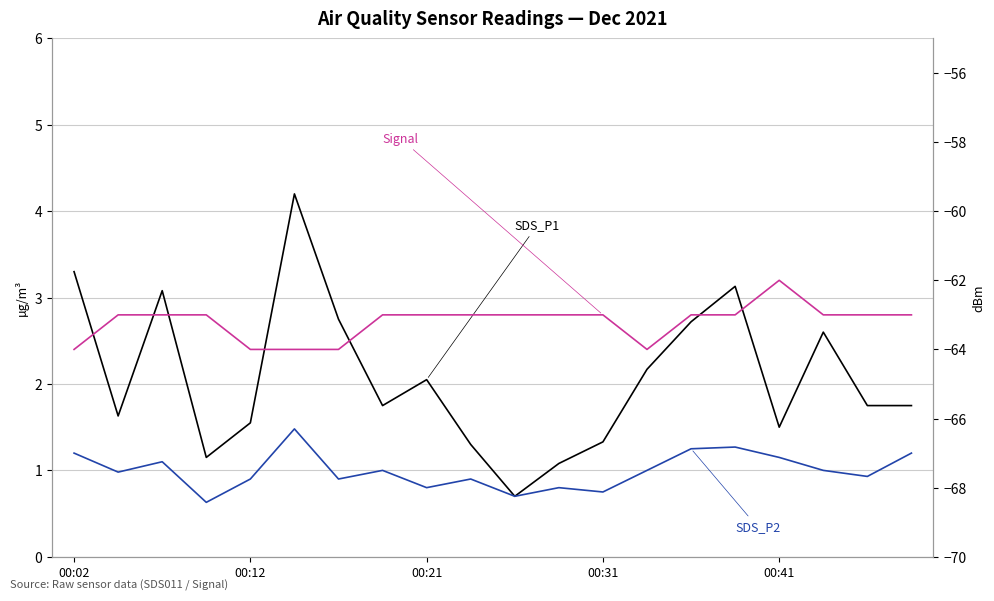

Does the chart have visible grid lines?

Yes